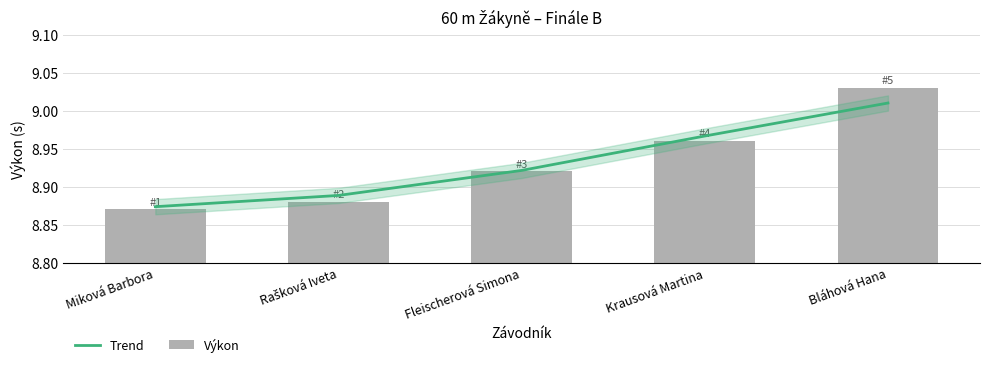

Reading right to left, extract all data points from this chart.

Trend: Bláhová Hana=9.0	Krausová Martina=9.0	Fleischerová Simona=8.9	Rašková Iveta=8.9	Miková Barbora=8.9
Výkon: Bláhová Hana=9.0	Krausová Martina=9.0	Fleischerová Simona=8.9	Rašková Iveta=8.9	Miková Barbora=8.9